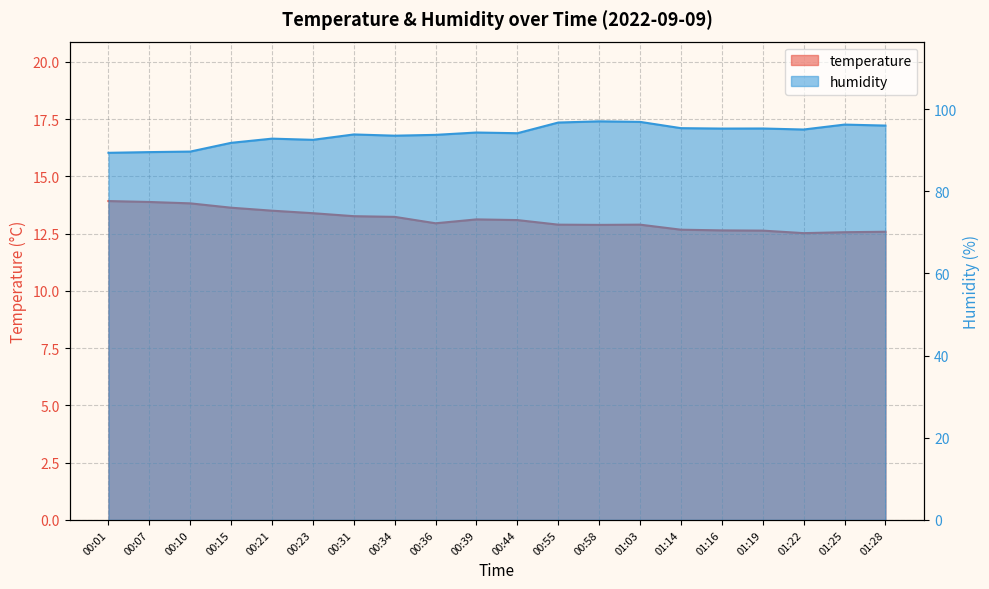

Reading left to right, extract all data points from this chart.

temperature: 00:01=13.9	00:07=13.9	00:10=13.8	00:15=13.6	00:21=13.5	00:23=13.4	00:31=13.3	00:34=13.2	00:36=12.9	00:39=13.1	00:44=13.1	00:55=12.9	00:58=12.9	01:03=12.9	01:14=12.7	01:16=12.6	01:19=12.6	01:22=12.5	01:25=12.6	01:28=12.6
humidity: 00:01=89.4	00:07=89.5	00:10=89.7	00:15=91.8	00:21=92.8	00:23=92.5	00:31=93.8	00:34=93.5	00:36=93.7	00:39=94.3	00:44=94.1	00:55=96.7	00:58=97.0	01:03=96.9	01:14=95.4	01:16=95.3	01:19=95.3	01:22=95.0	01:25=96.2	01:28=96.0